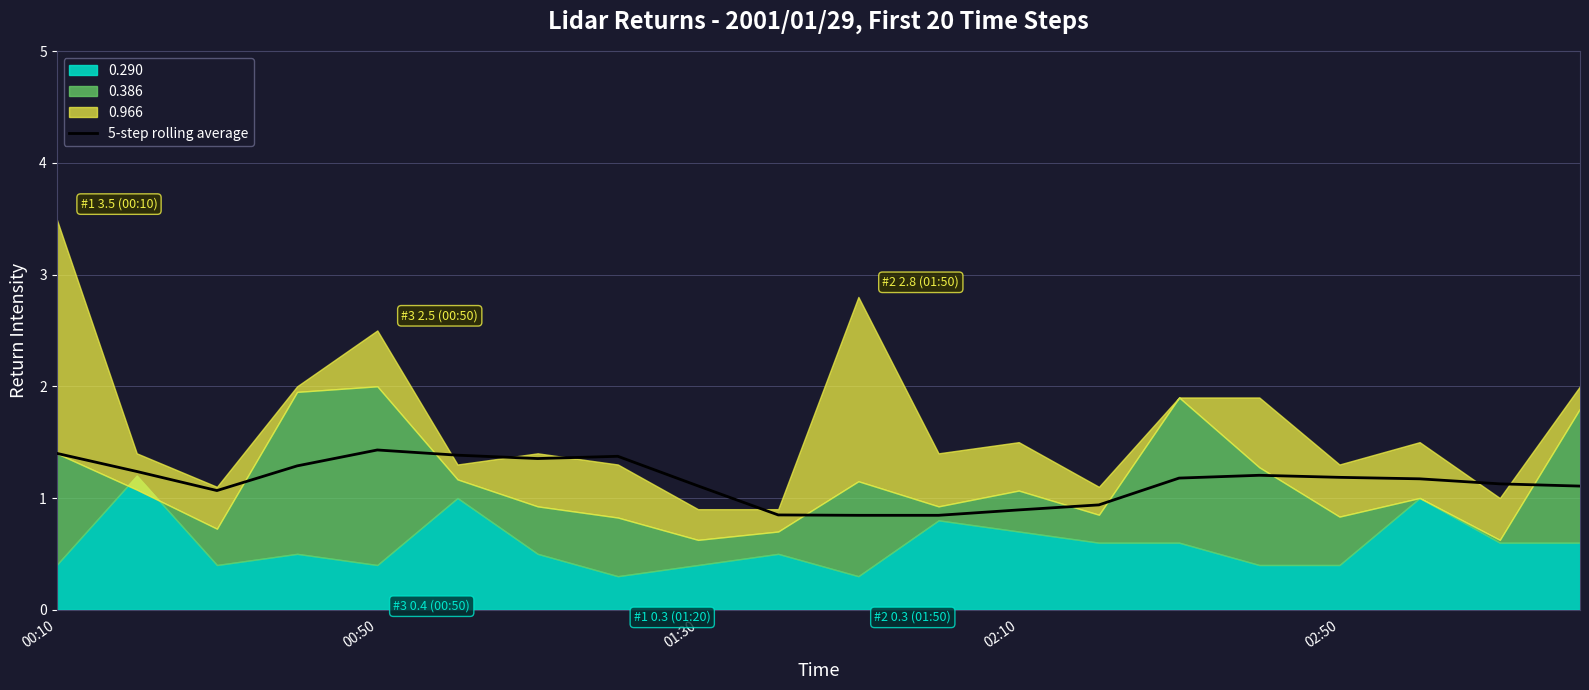

What is the value of the 8th point from the left?

1.4